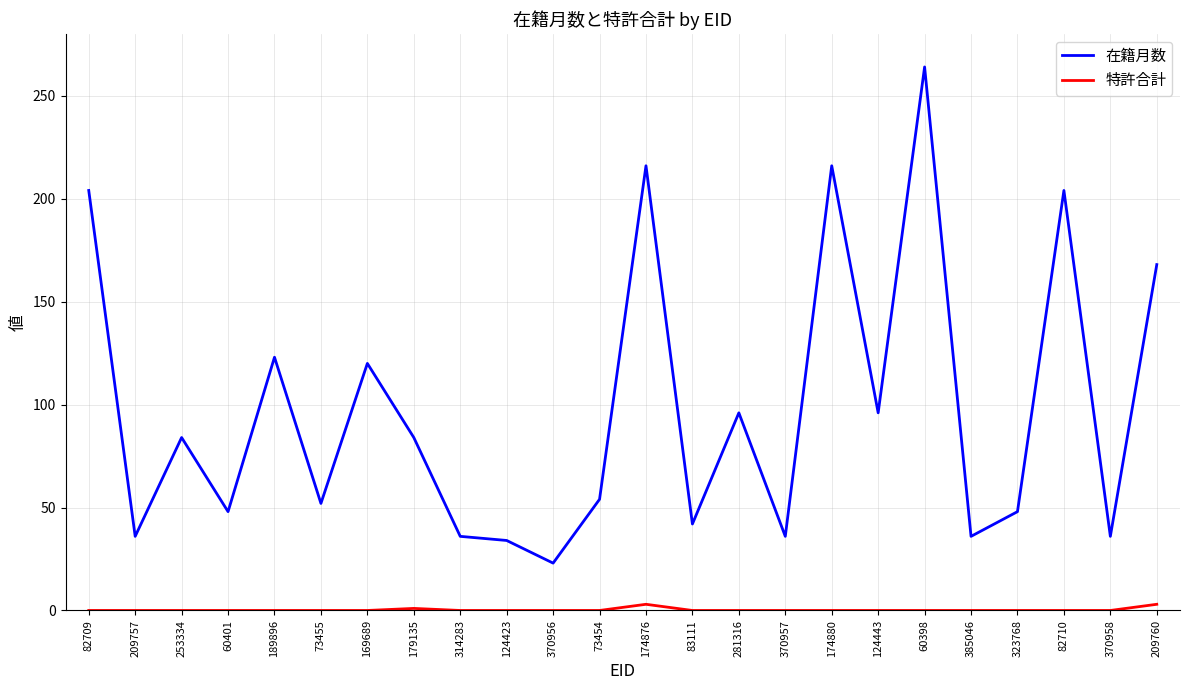

How many 特許合計 values are between 0 and 1?

22